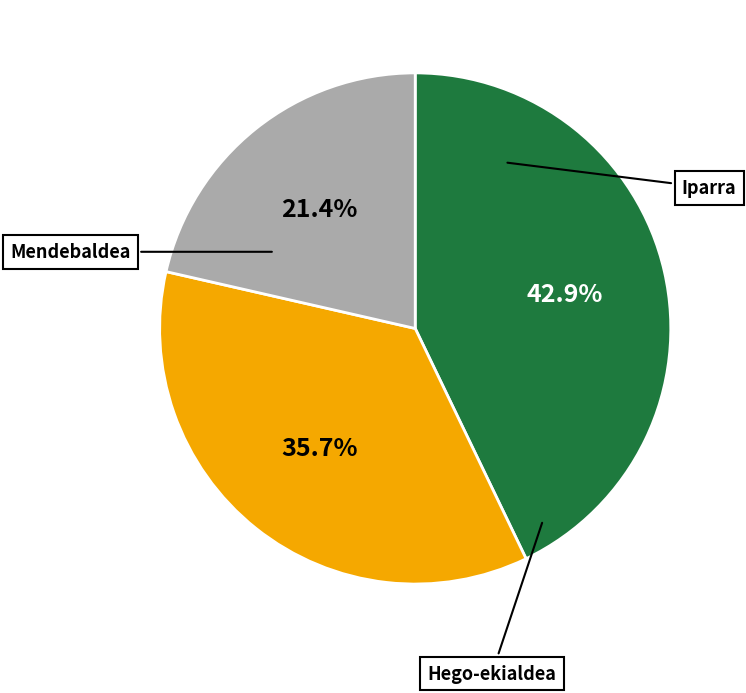

Rank the categories by value from lowest to highest.

Mendebaldea, Hego-ekialdea, Iparra